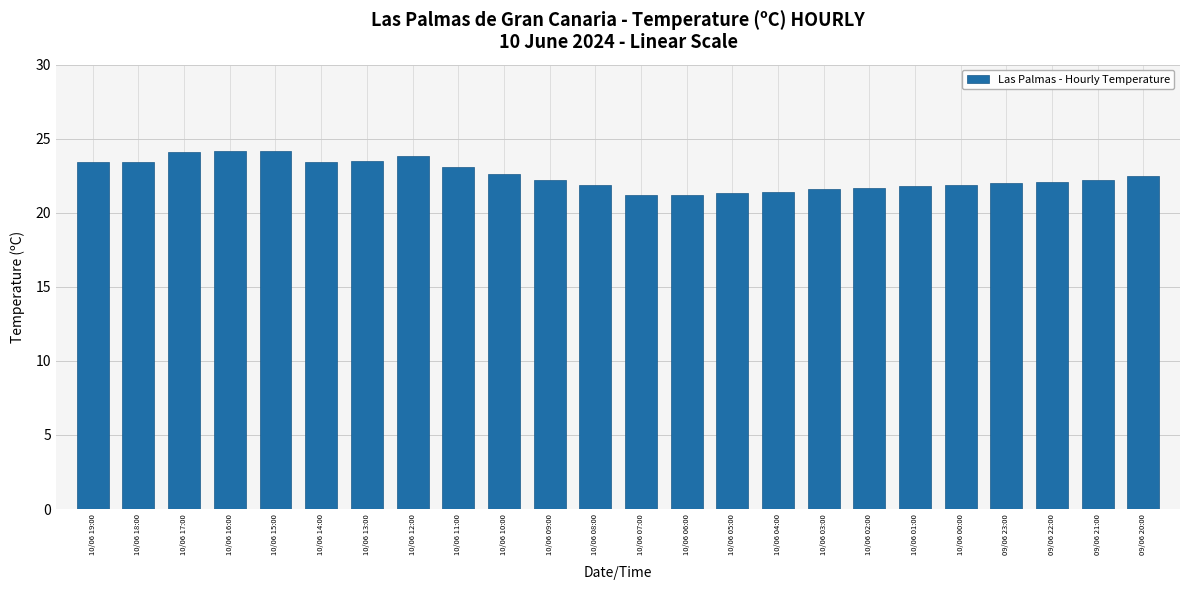

Count the number of data series in this chart.

1